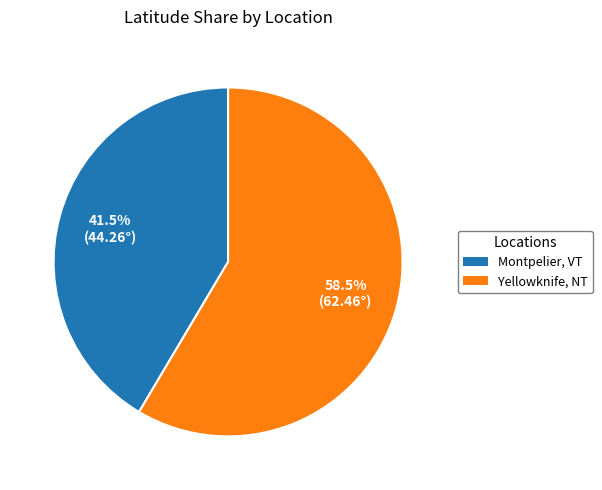

Is there a majority slice in this chart?

Yes